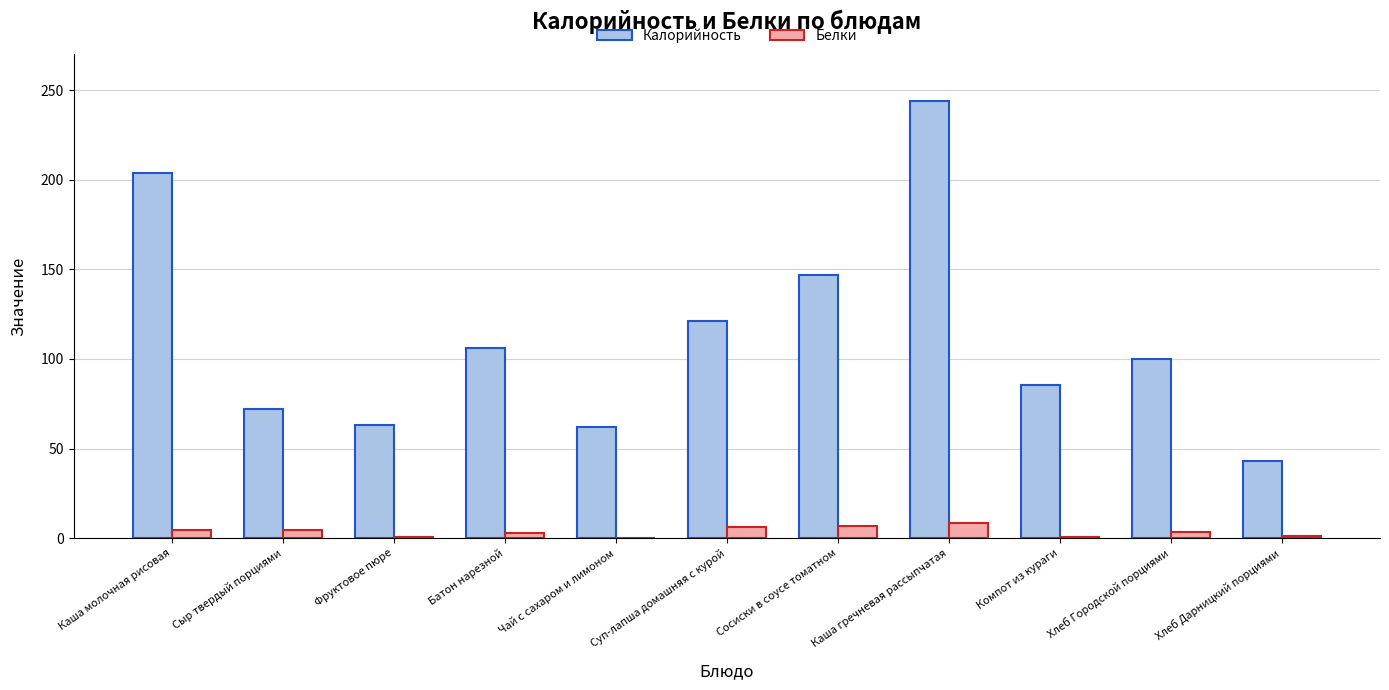

What is the approximate value of Белки at Хлеб Дарницкий порциями?

1.3